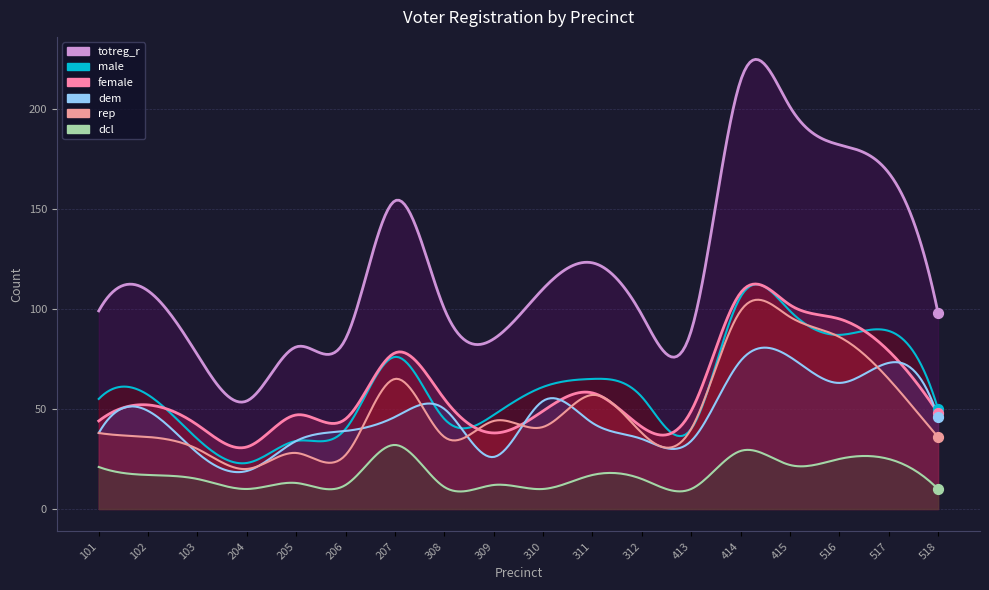

Which series contains the lowest Y value?

dcl